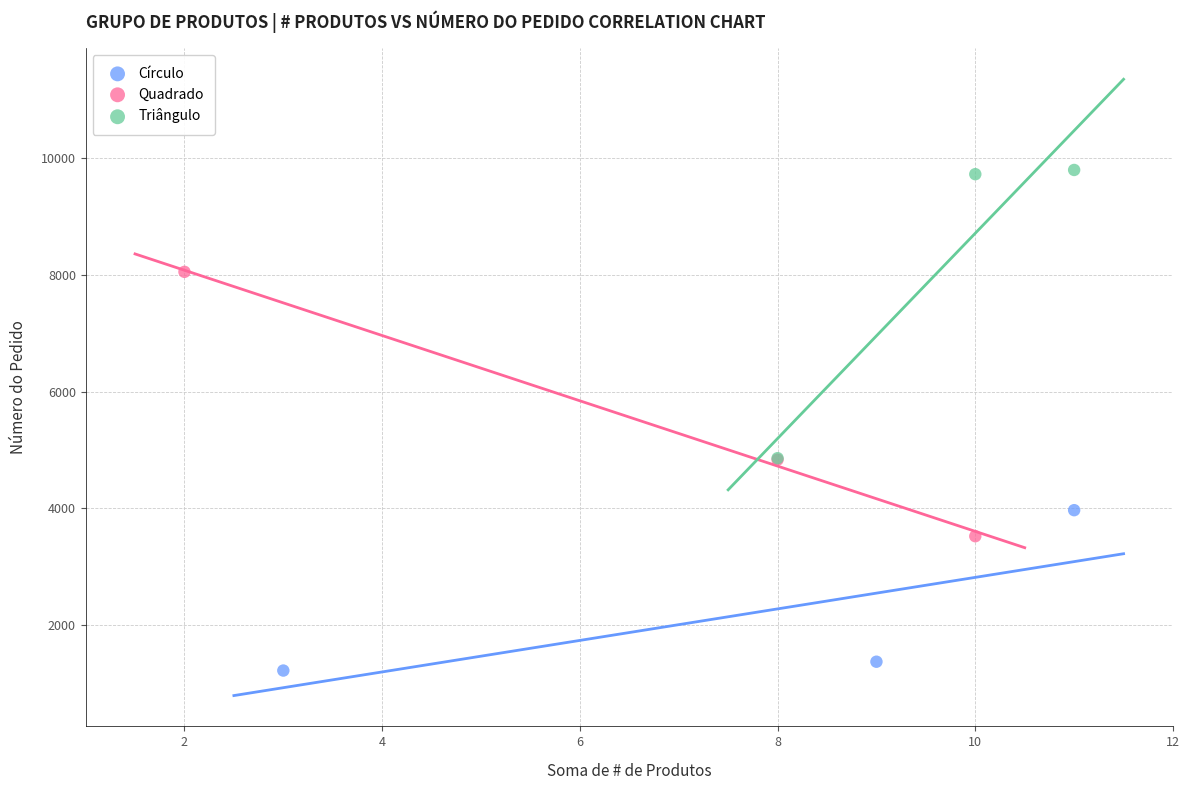

Which series has the widest spread of Y values?

Triângulo